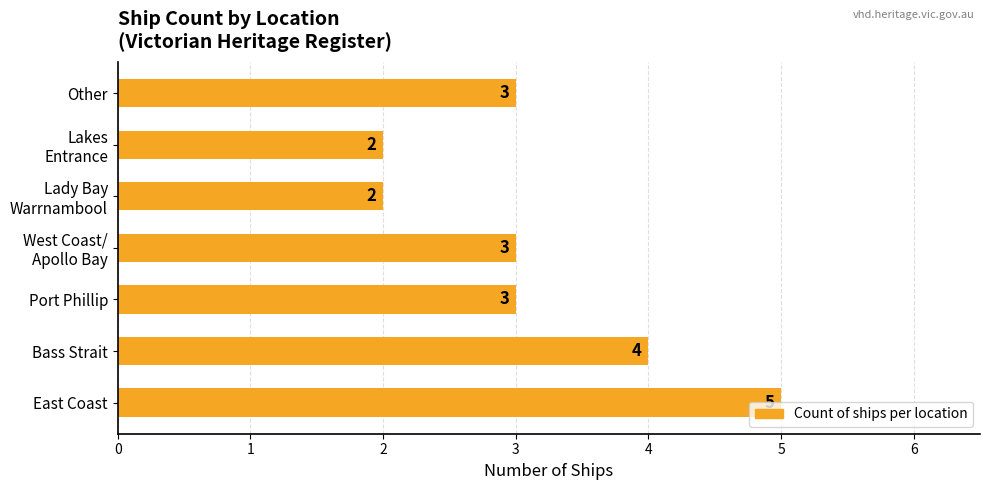

True or false: the data shows 4 at Bass Strait.

True